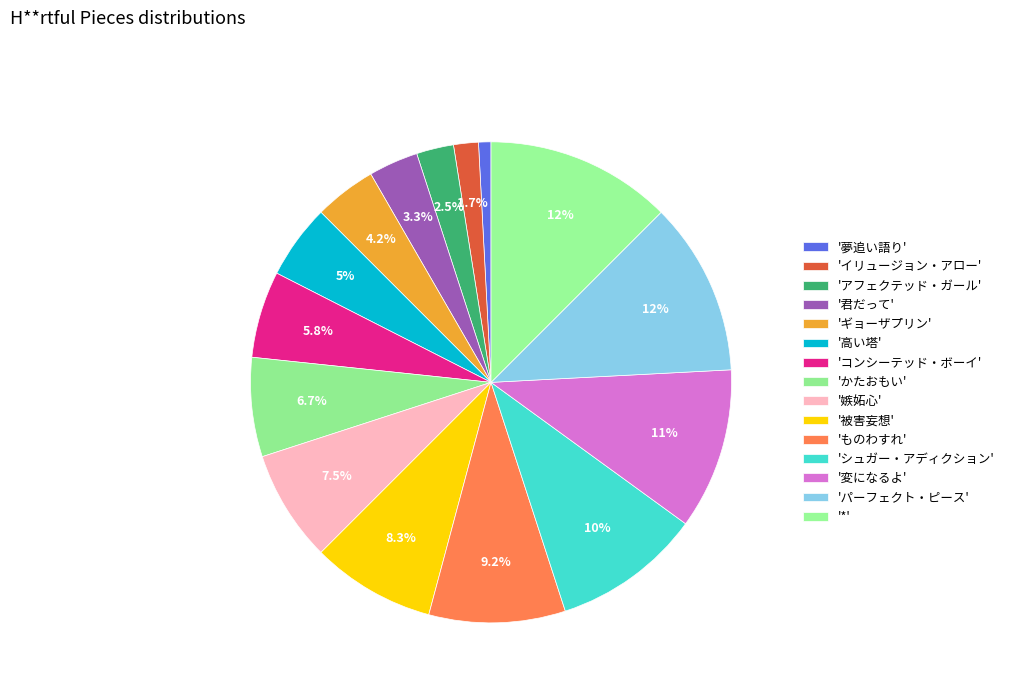

Which slice is the largest?

*